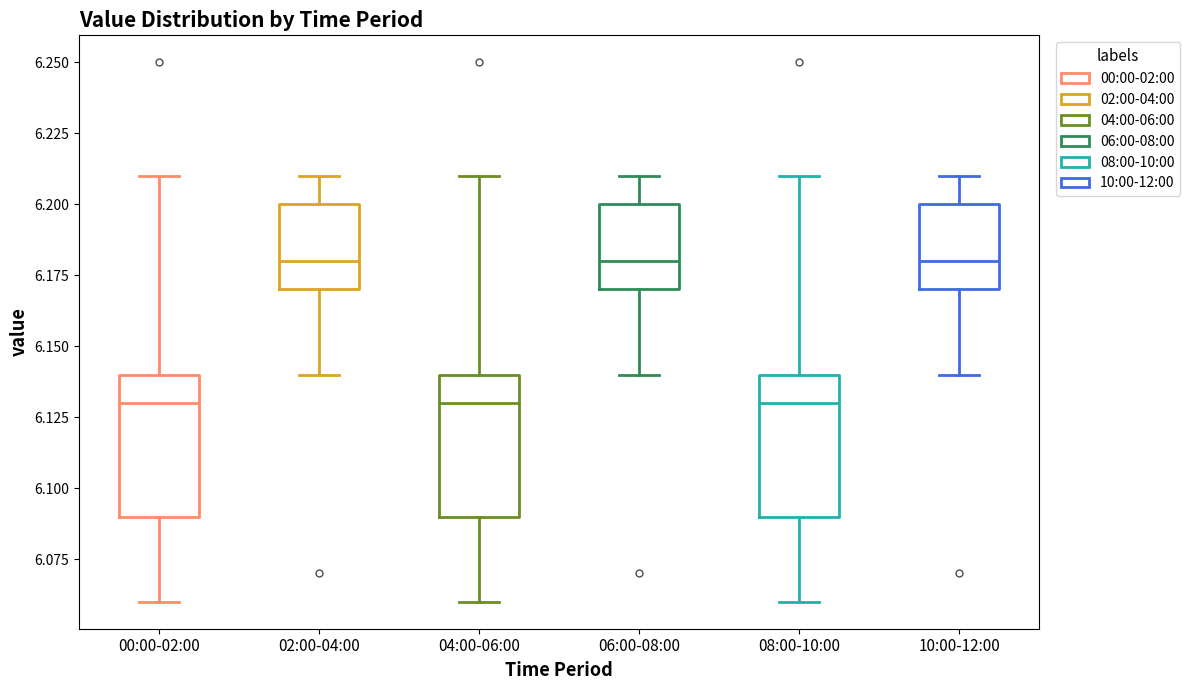

Reading left to right, transcribe this box plot: for each box, give where its median line is, the range the box spans, and where its two whiskers end, as read against the y-axis. The values are not printed on the chart, so give them approximately, as read against the axis.

00:00-02:00: median 6.13, box 6.09 to 6.14, whiskers 6.06 to 6.21
02:00-04:00: median 6.18, box 6.17 to 6.20, whiskers 6.14 to 6.21
04:00-06:00: median 6.13, box 6.09 to 6.14, whiskers 6.06 to 6.21
06:00-08:00: median 6.18, box 6.17 to 6.20, whiskers 6.14 to 6.21
08:00-10:00: median 6.13, box 6.09 to 6.14, whiskers 6.06 to 6.21
10:00-12:00: median 6.18, box 6.17 to 6.20, whiskers 6.14 to 6.21